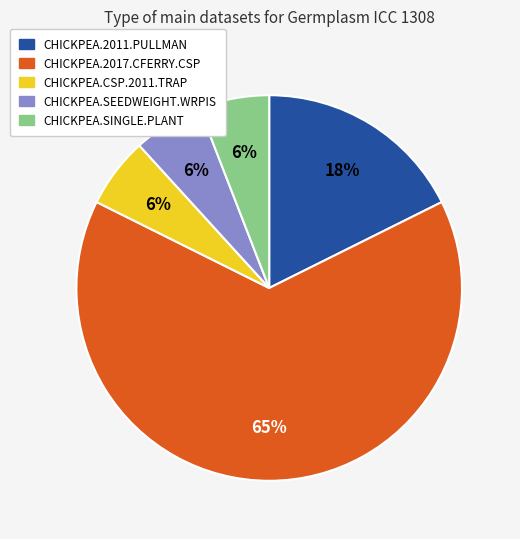

What is the largest slice in the pie chart?

CHICKPEA.2017.CFERRY.CSP